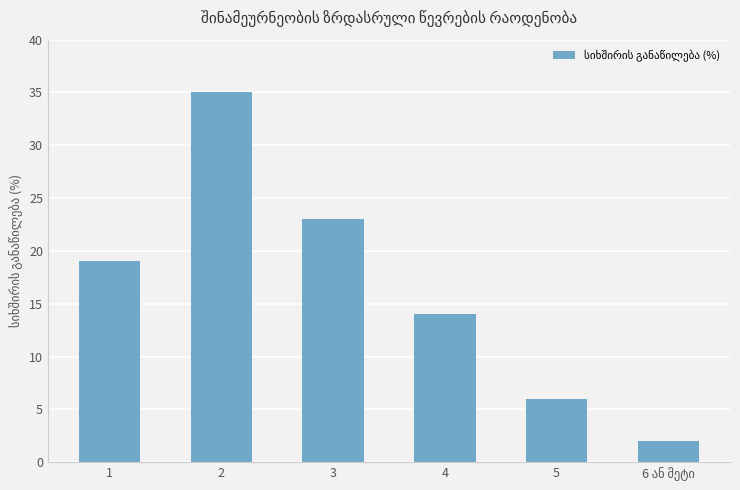

At which label is the value closest to 18?

1